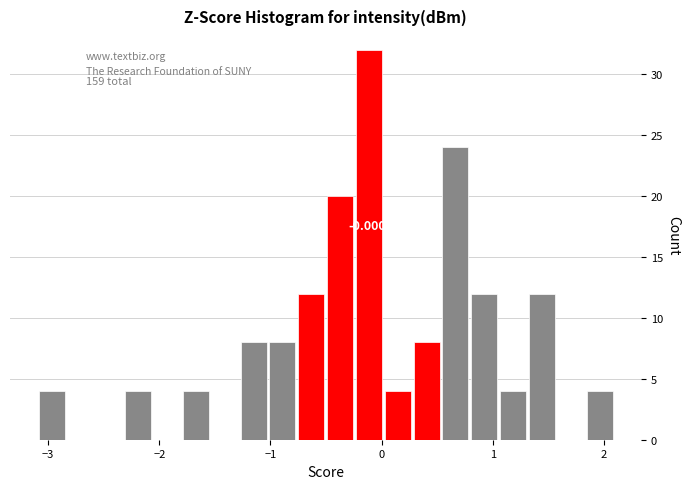

Around what value on the x-axis is the tallest bar? Give the approximate position of its centre, as read against the axis.

-0.1